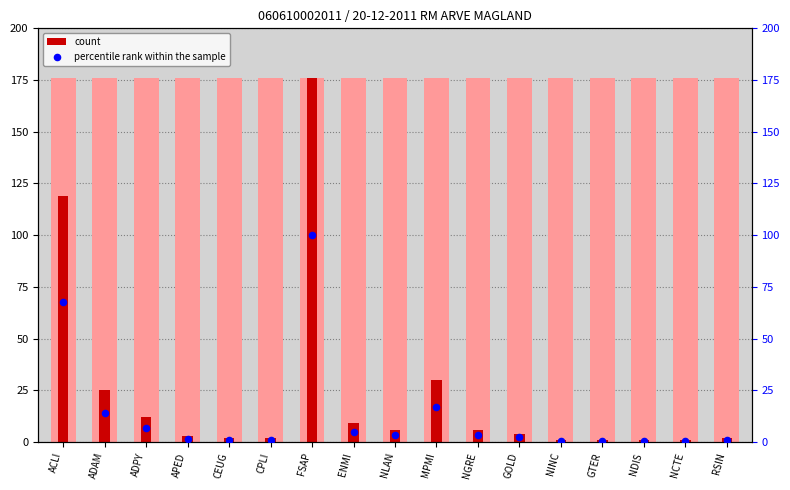

Which series contains the highest Y value?

count